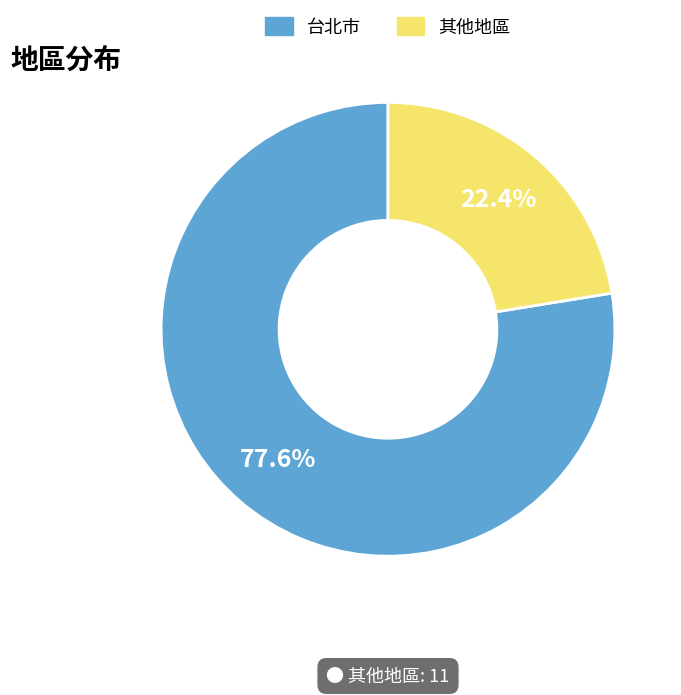

How much of the chart is everything except 其他地區?

77.6%